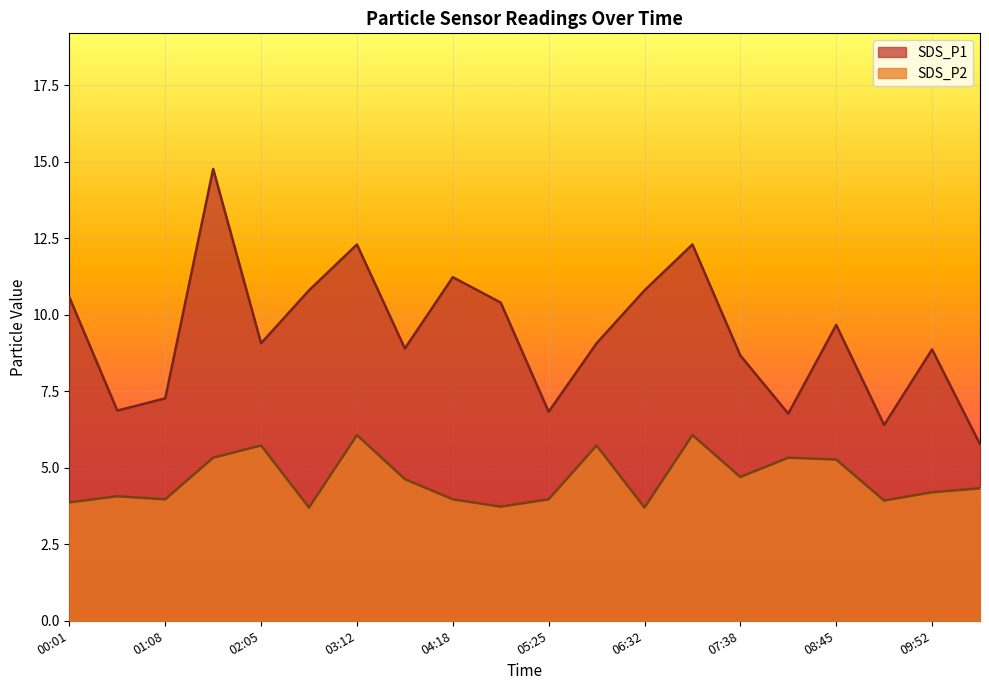

How many series are shown in this chart?

2